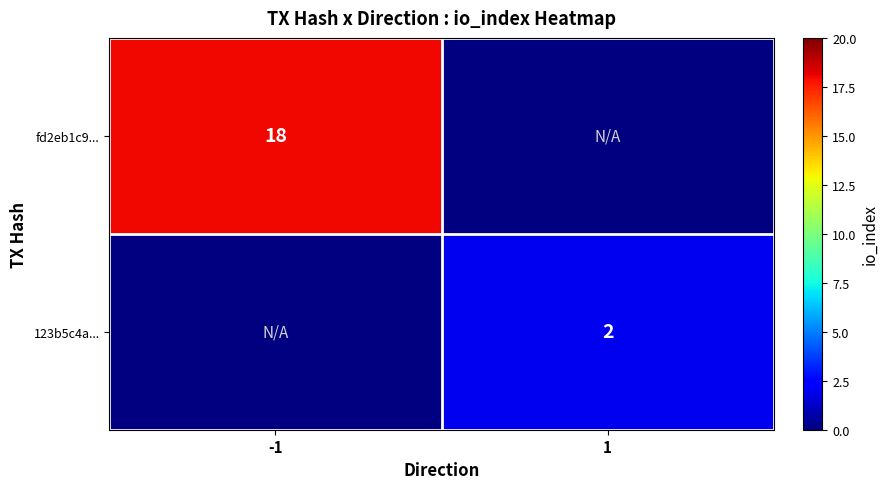

The value of 123b5c4a... at 1 is 2. True or false?

True